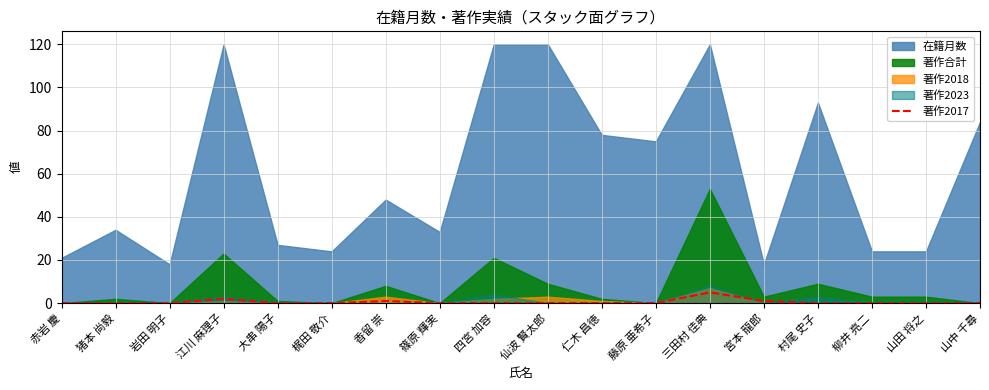

Which label corresponds to the largest value in the chart?

三田村 佳典